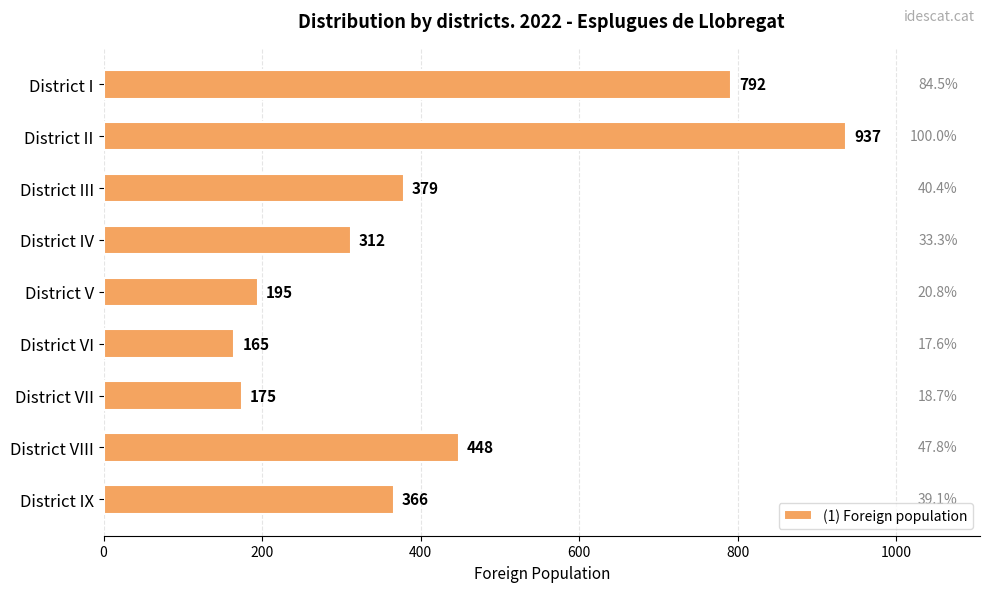

Between District VIII and District I, which is larger?

District I